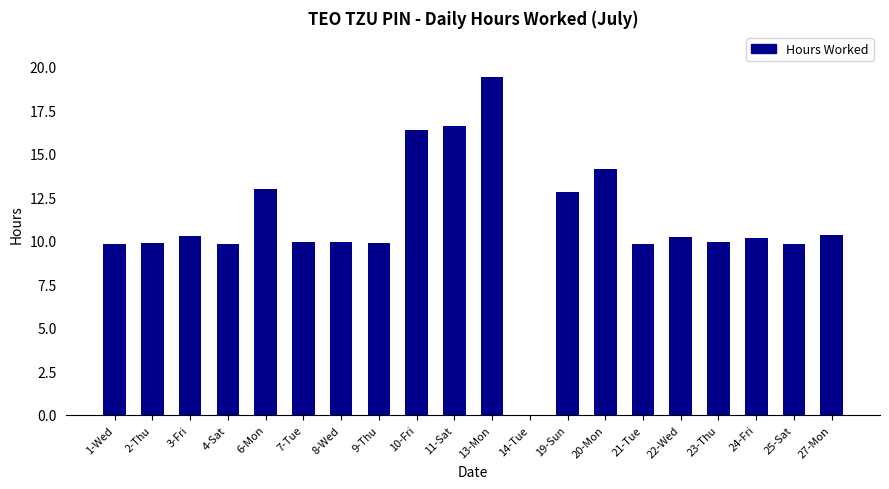

What is the change in value from 4-Sat to 19-Sun?

+3.0